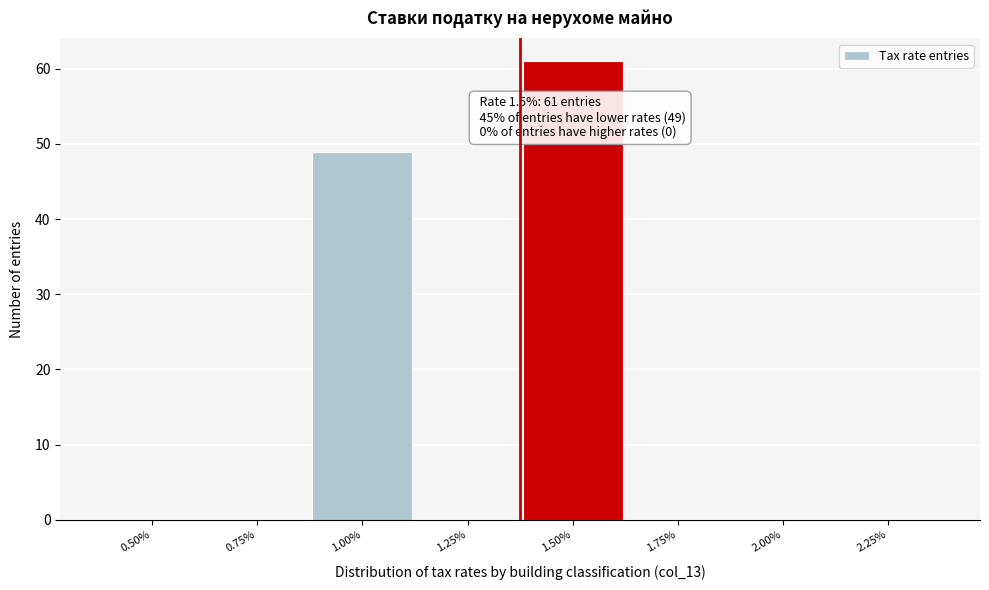

Reading left to right, extract all data points from this chart.

0.50%=0	0.75%=0	1.00%=49	1.25%=0	1.50%=61	1.75%=0	2.00%=0	2.25%=0